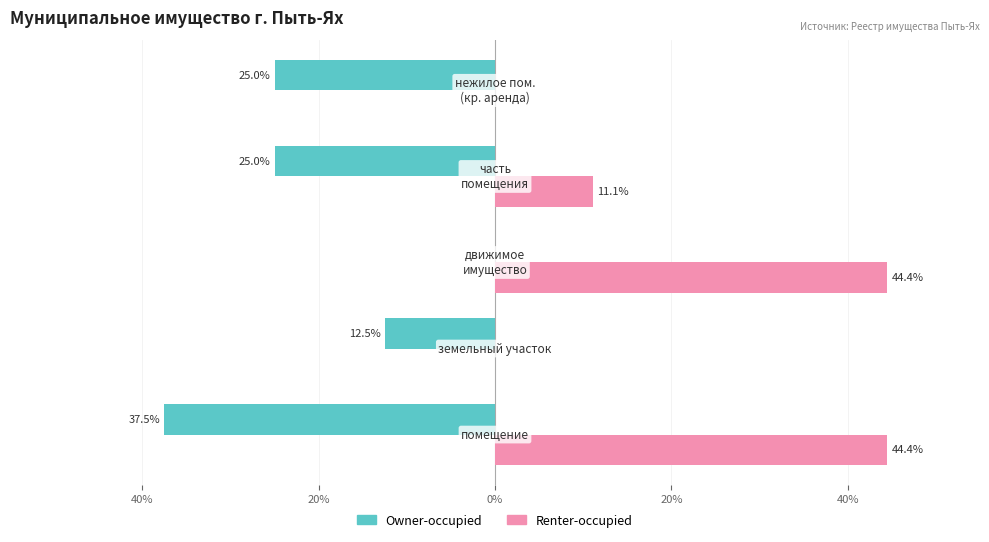

What are all the series names shown in the legend?

Owner-occupied, Renter-occupied